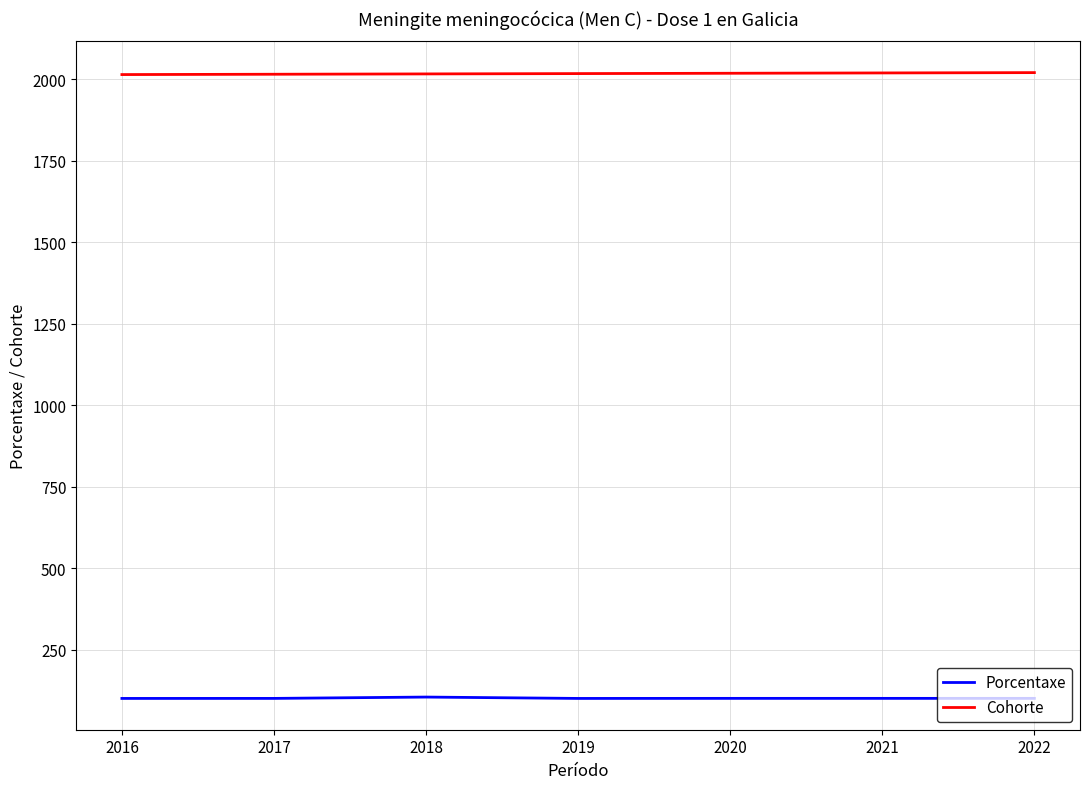

Which has a higher value, 2021 or 2022?

2021